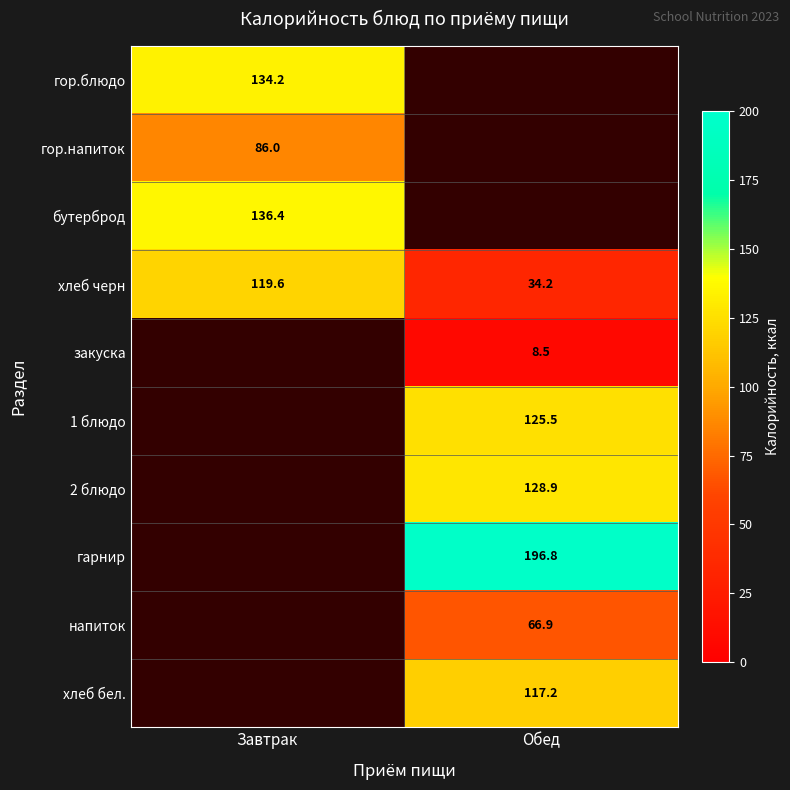

The хлеб черн series shows 163.8 at Завтрак. True or false?

False